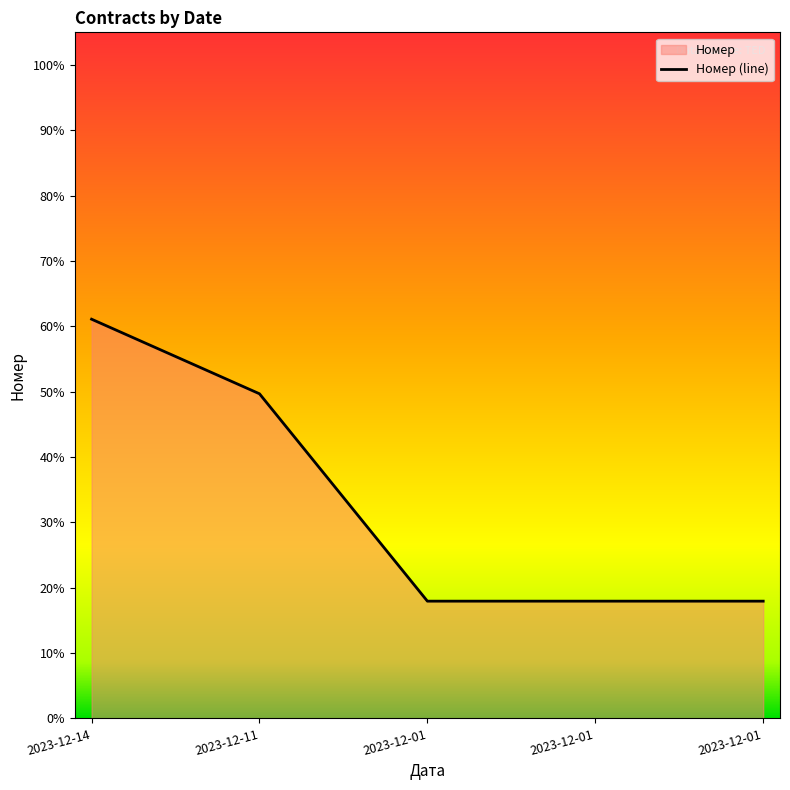

The chart shows a value of 3.8 at 2023-12-01. True or false?

False